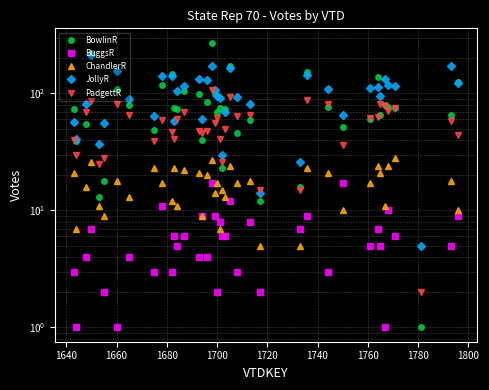

How many values in the JollyR series exceed 105?

19